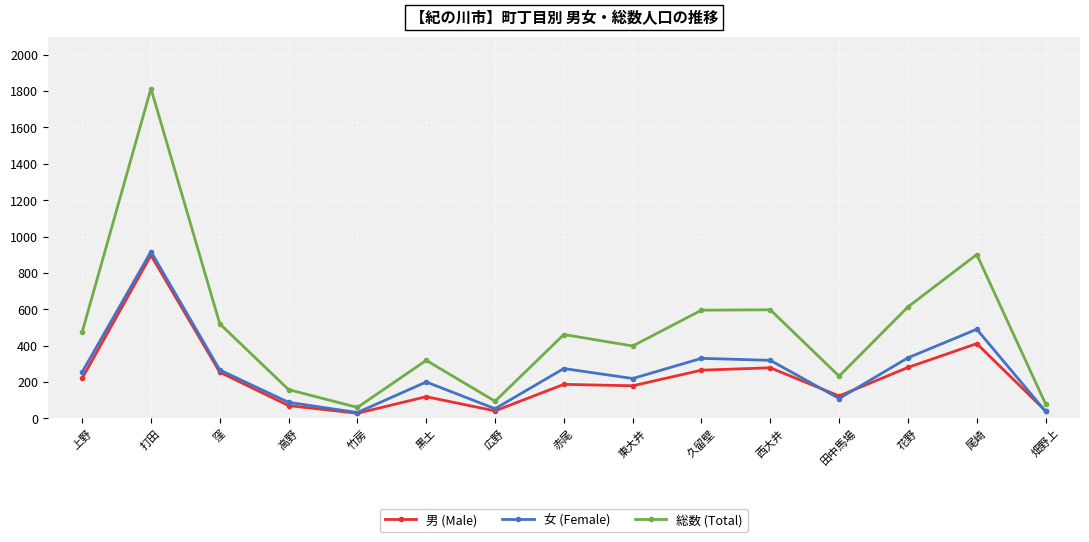

The value of 総数 (Total) at 広野 is 94. True or false?

True